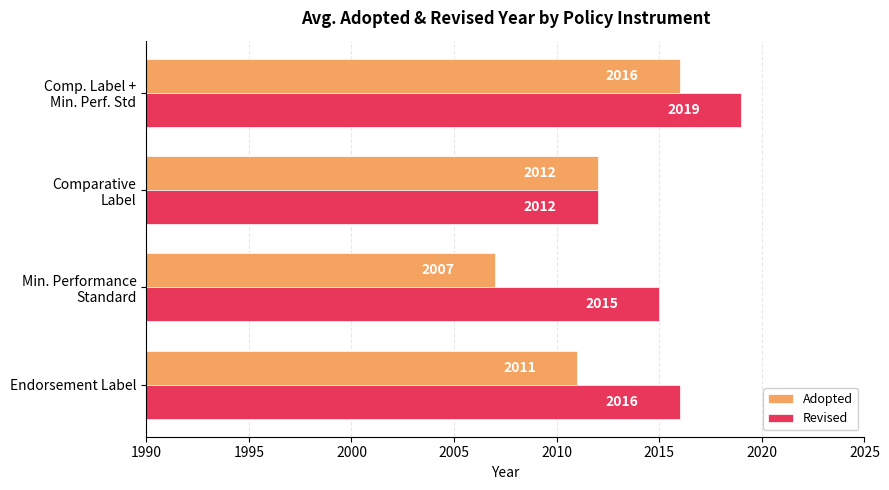

What is the difference between the maximum and minimum values in the Revised series?

7